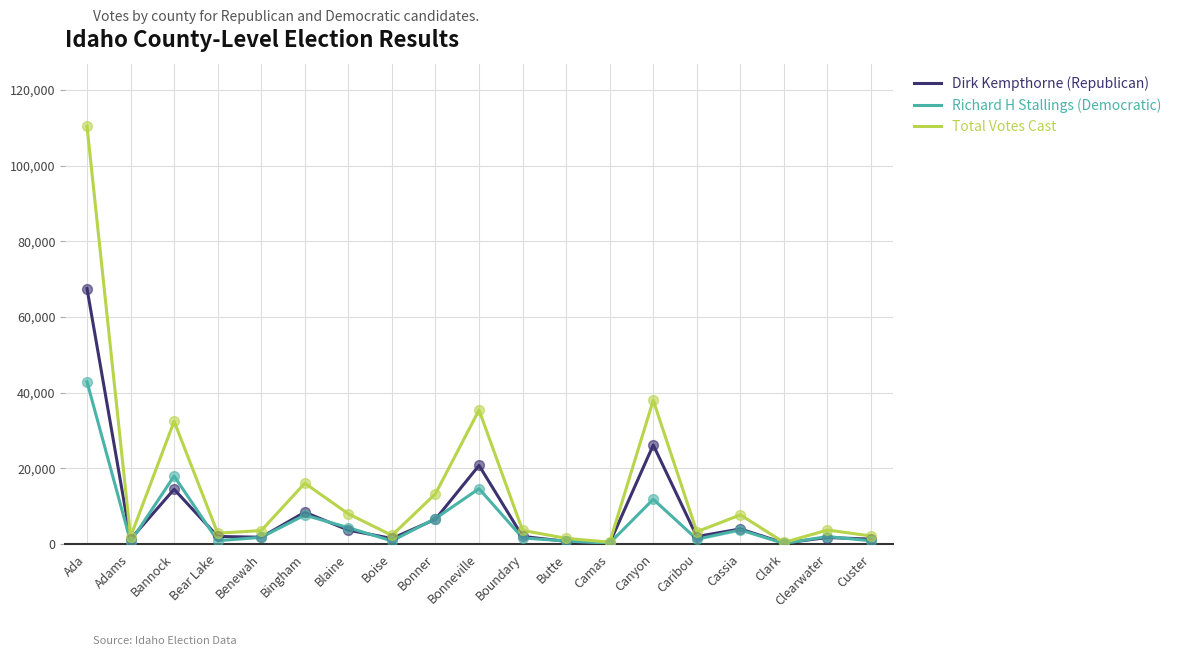

At which category is the sum across all series the highest?

Ada